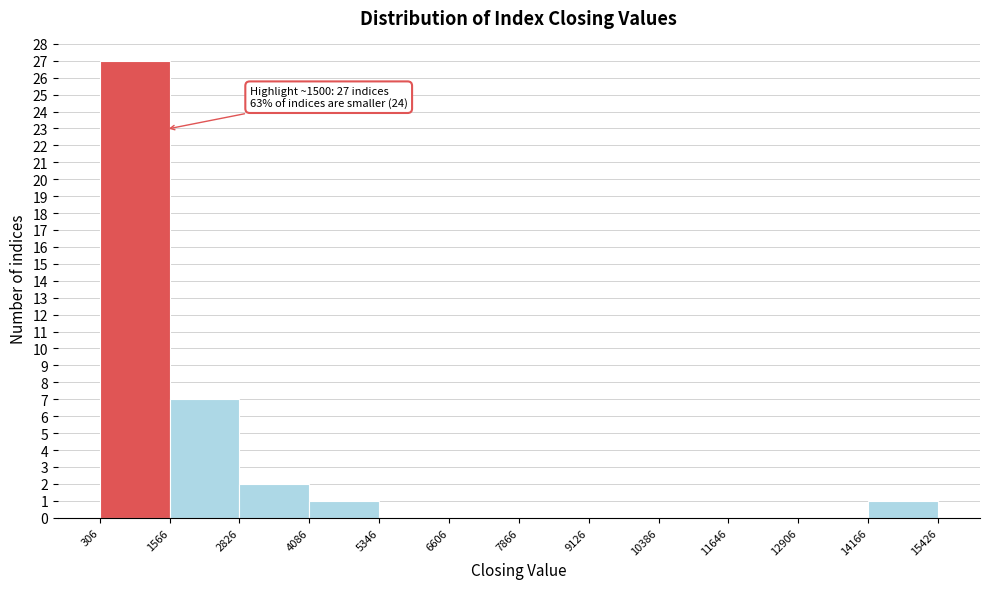

Over which range of the x-axis is the bar tallest?

306 to 1566